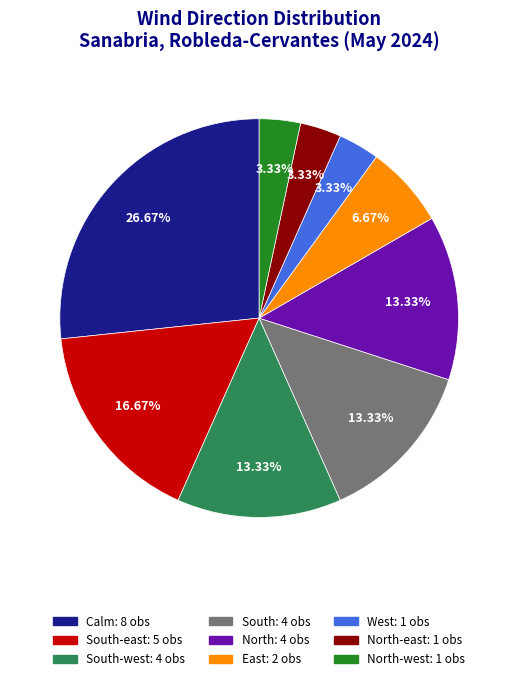

Does any single category account for the majority?

No